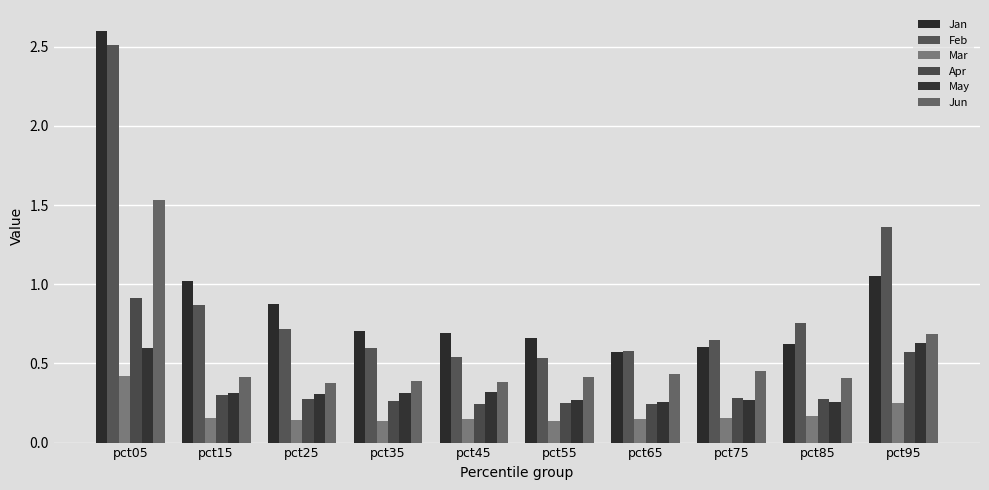

How many bars are there in total?

60